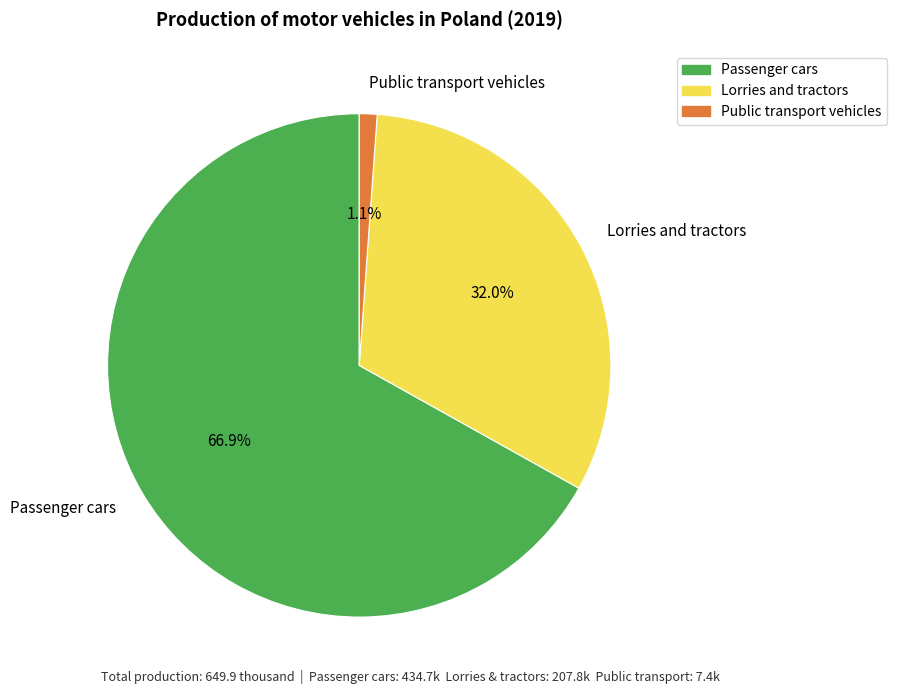

The Lorries and tractors slice represents 46% of the pie. True or false?

False